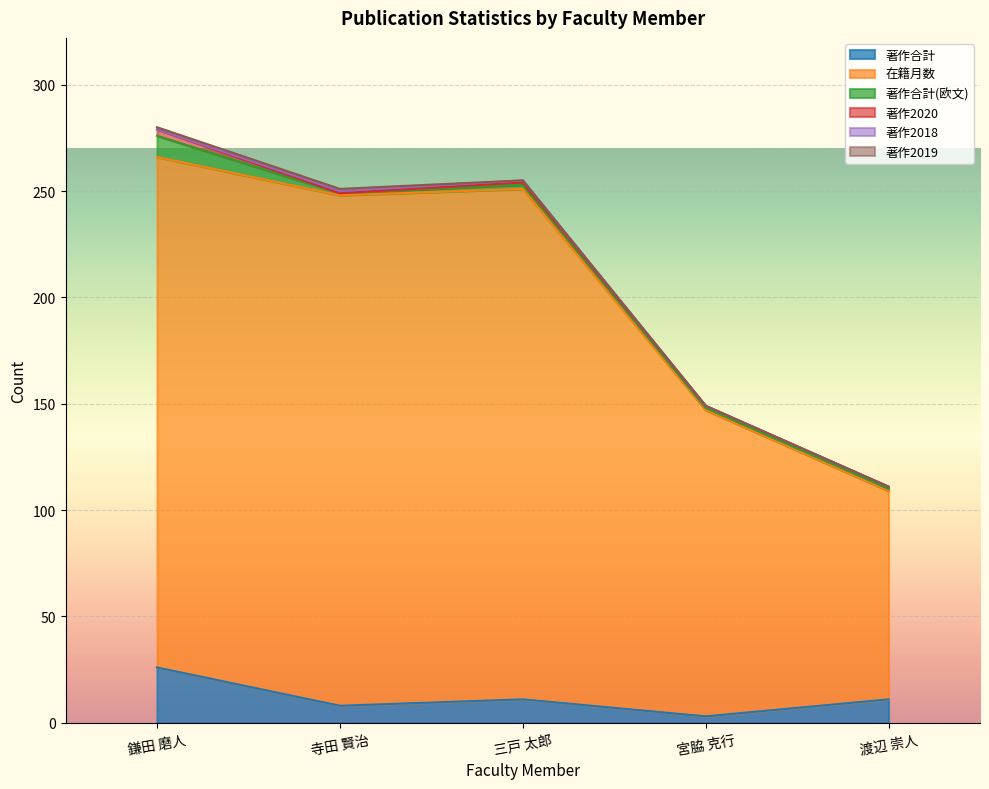

What is the sum of the 在籍月数 values at 寺田 賢治 and 渡辺 崇人?

338